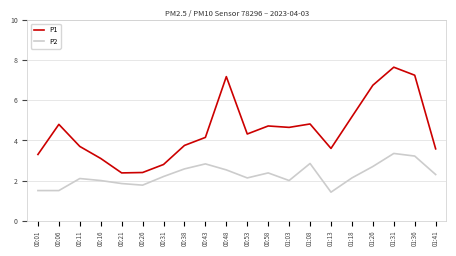

How many series are shown in this chart?

2